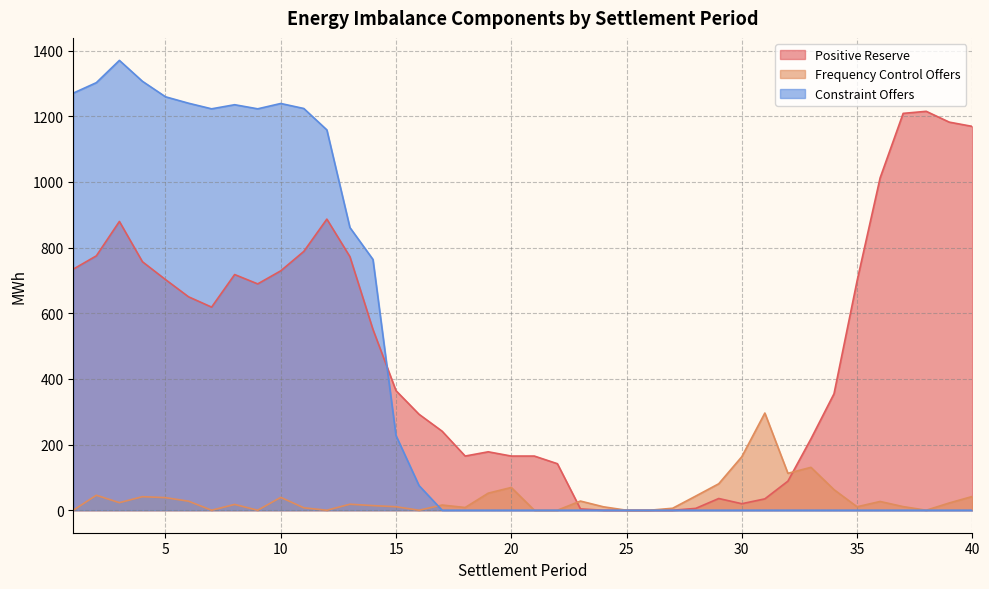

How many interior local peaks does the Frequency Control Offers series have?

11